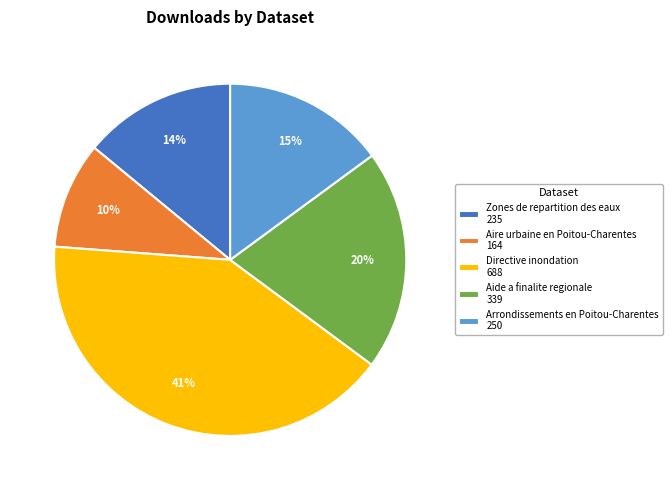

What is the smallest slice in the pie chart?

Aire urbaine en Poitou-Charentes